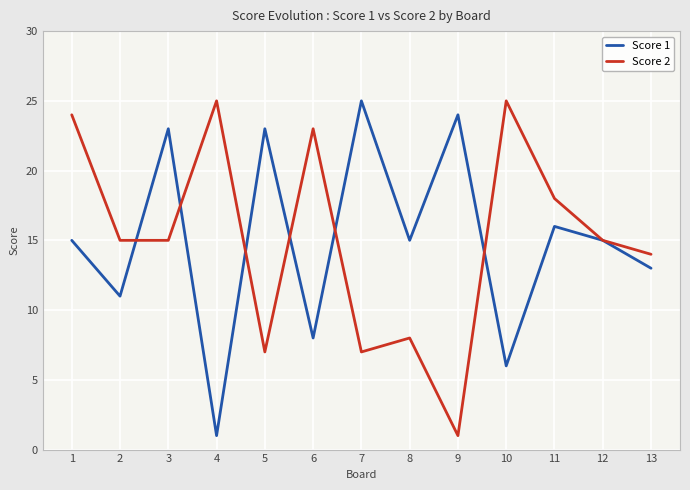

Does the chart have visible grid lines?

Yes